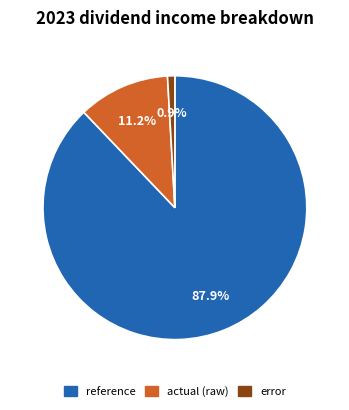

Is there any slice that represents more than half of the pie?

Yes